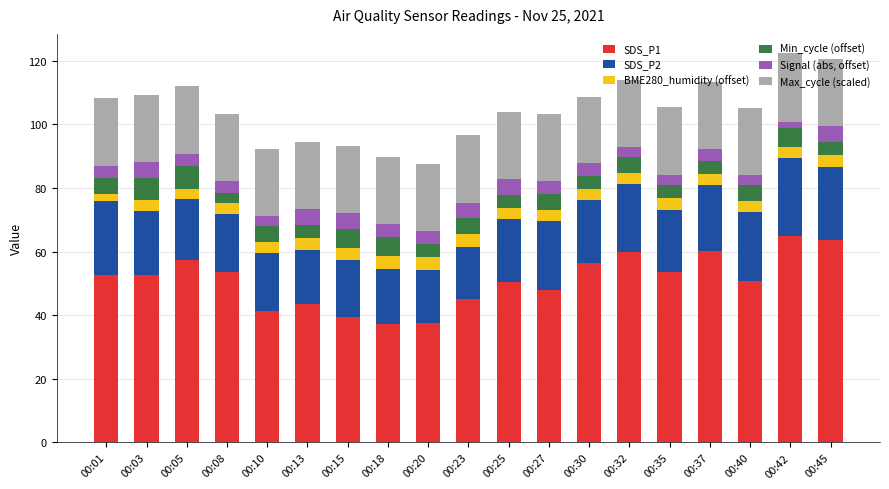

What are all the series names shown in the legend?

SDS_P1, SDS_P2, BME280_humidity (offset), Min_cycle (offset), Signal (abs, offset), Max_cycle (scaled)